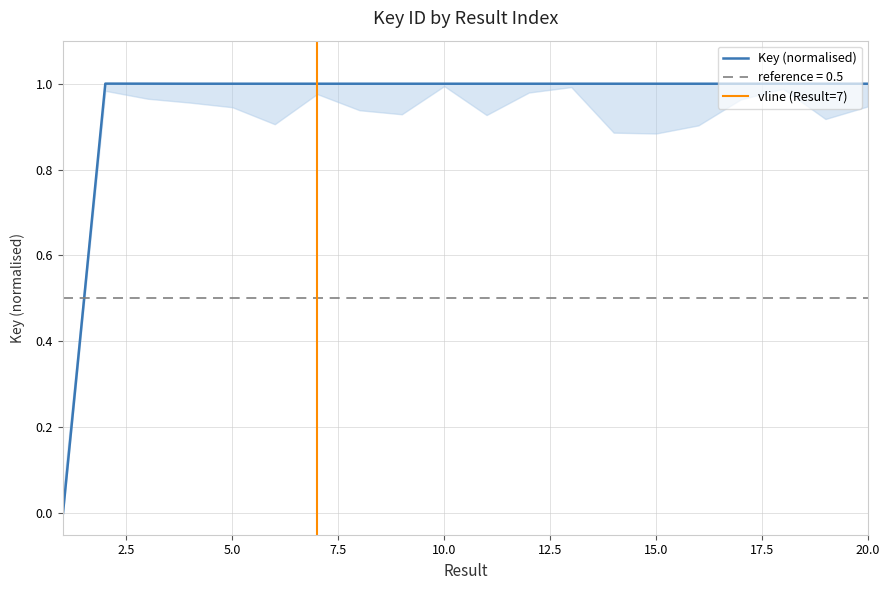

Is it true that the value at 14 is 1.0?

True